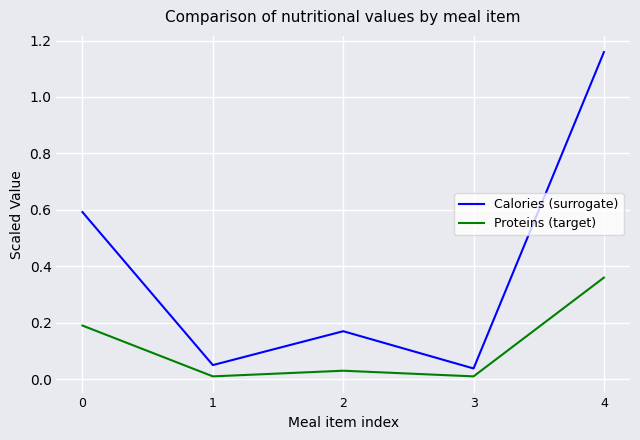

The Calories (surrogate) series shows 0.0 at 1. True or false?

False